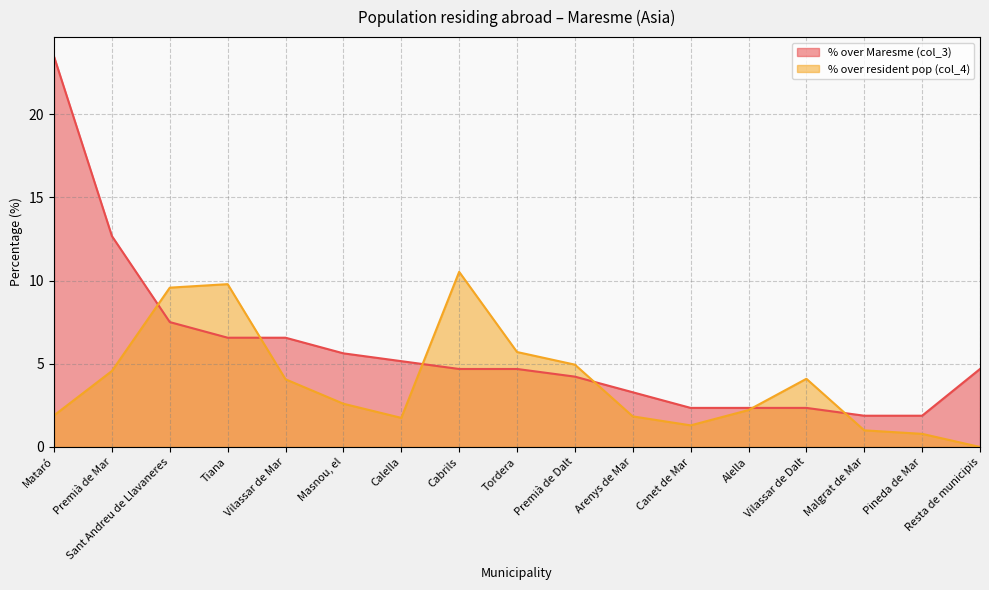

Reading left to right, extract all data points from this chart.

% over Maresme (col_3): 23.5	12.7	7.5	6.6	6.6	5.6	5.2	4.7	4.7	4.2	3.3	2.4	2.4	2.4	1.9	1.9	4.7
% over resident pop (col_4): 1.9	4.6	9.6	9.8	4.1	2.6	1.8	10.5	5.7	5.0	1.8	1.3	2.2	4.1	1.0	0.8	0.0